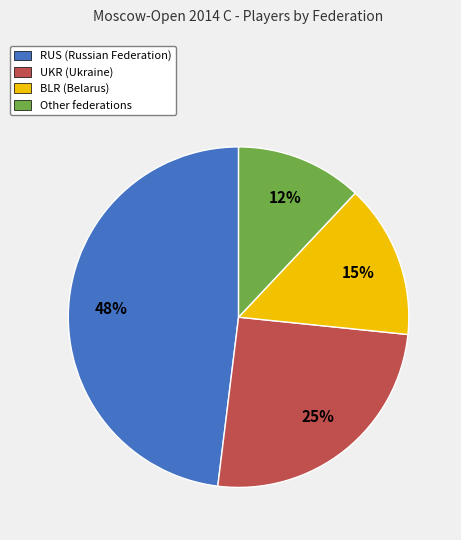

Count the number of slices in the pie.

4